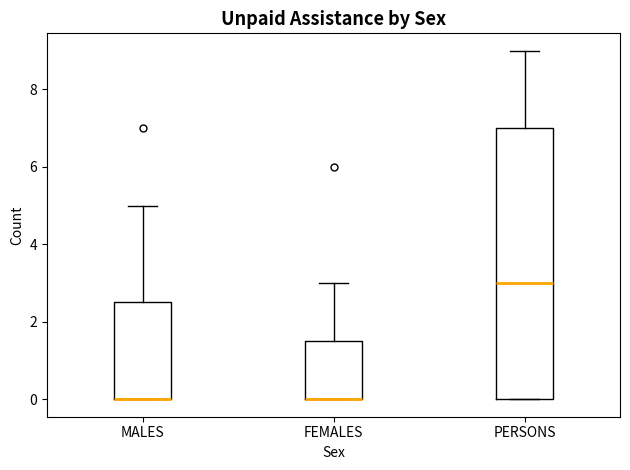

Reading left to right, read every box against the y-axis: the position of its median line, the range the box covers, and the ends of its whiskers. The values are not printed on the chart, so give them approximately, as read against the axis.

MALES: median 0.0 (drawn on the box's lower edge), box 0.0 to 2.6, whiskers 0.0 to 5.0
FEMALES: median 0.0 (drawn on the box's lower edge), box 0.0 to 1.6, whiskers 0.0 to 3.0
PERSONS: median 3.0, box 0.0 to 7.0, whiskers 0.0 to 9.0